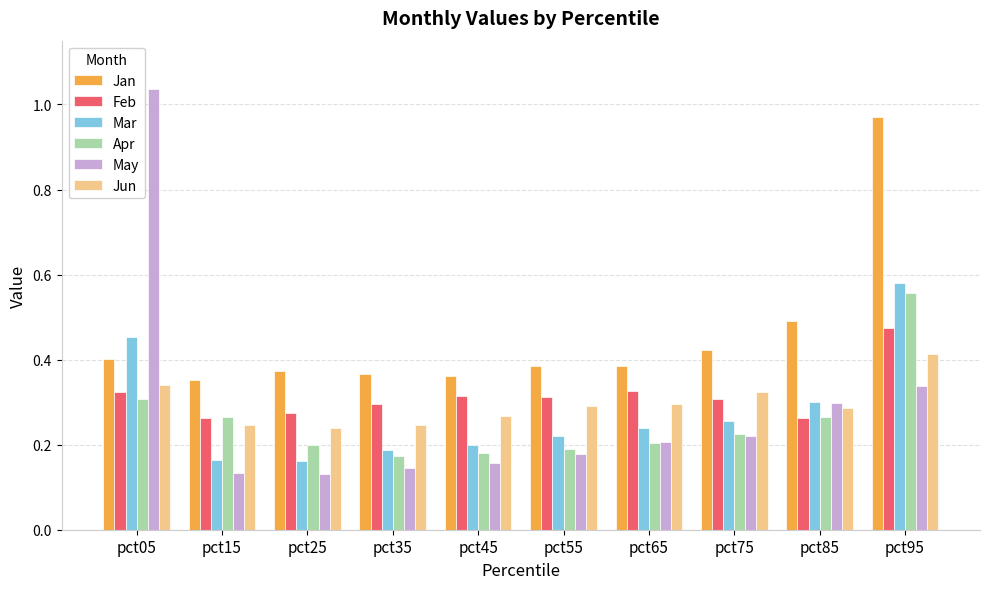

At which category does the chart reach its peak across all series?

pct05